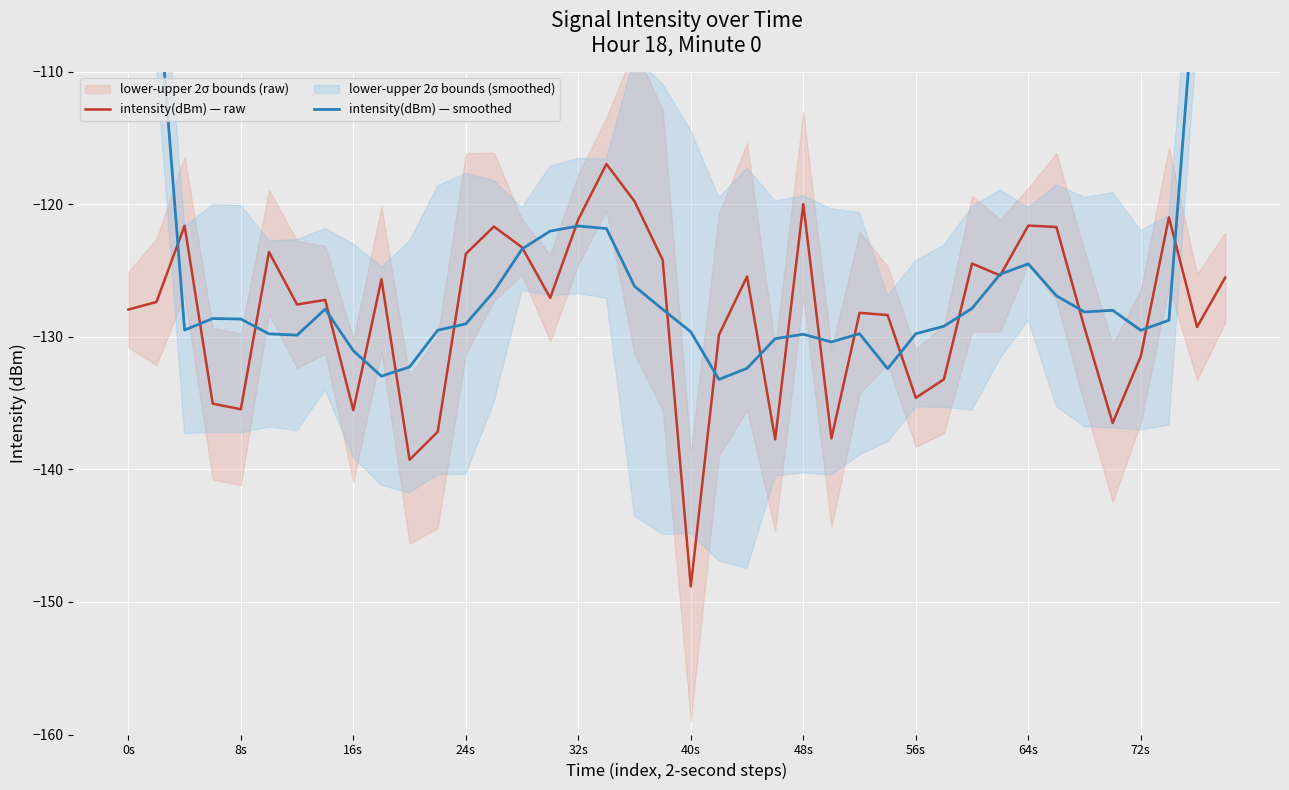

What is the minimum value for intensity(dBm) — raw?

-148.8